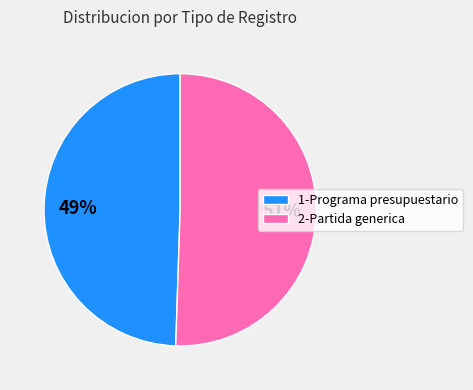

Approximately how many times larger is the value at 1-Programa presupuestario compared to 2-Partida generica?

1.0